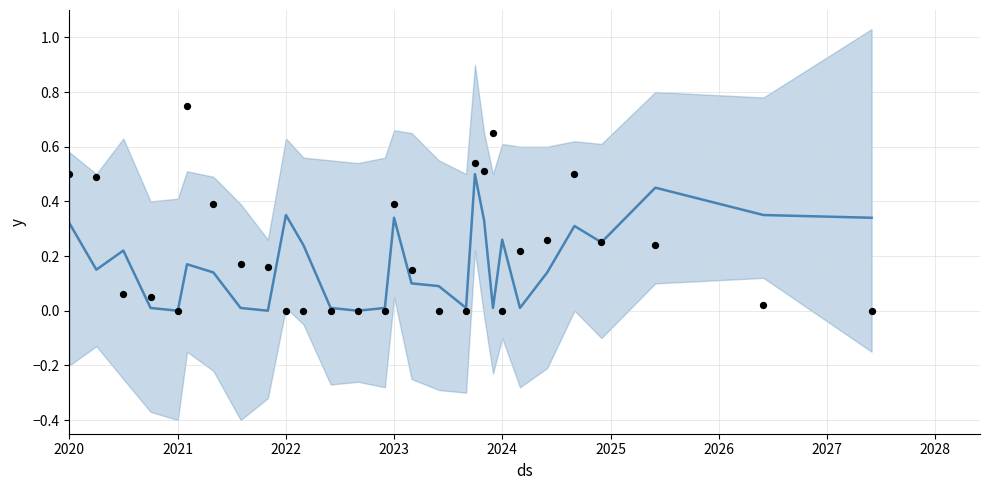

Which series has the largest total across all categories?

y